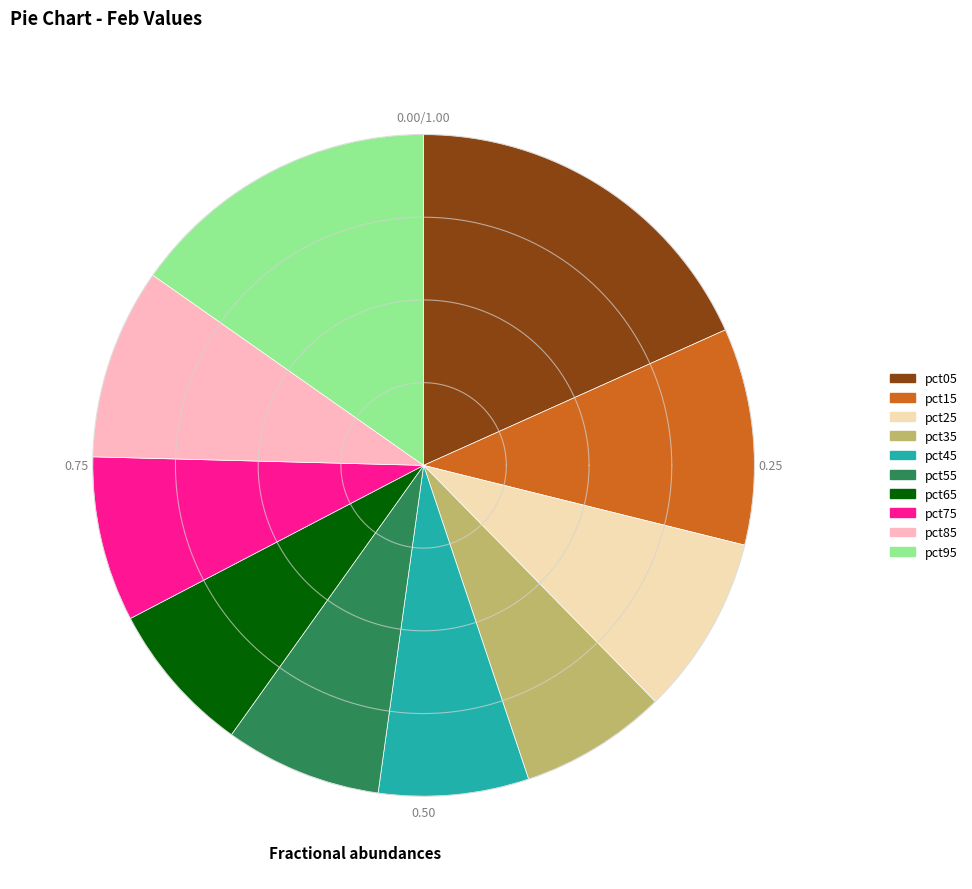

Is it true that pct05 is 18% of the pie?

True